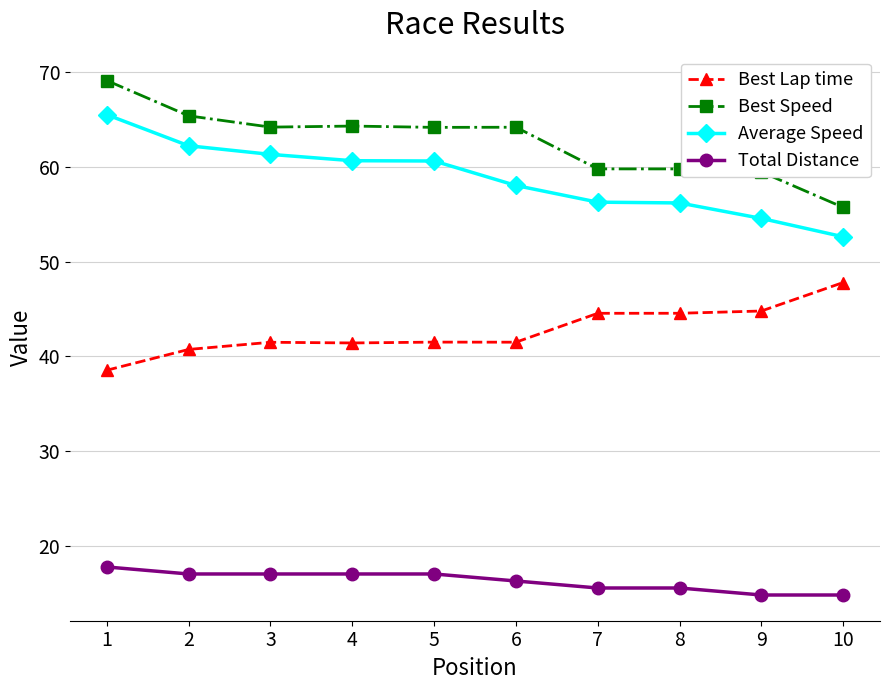

What is the approximate value of Average Speed at 1?

65.5